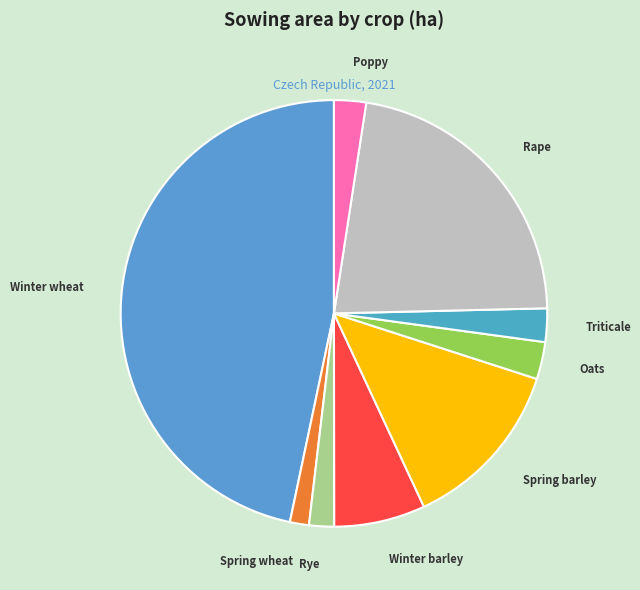

How many slices are in this pie chart?

9